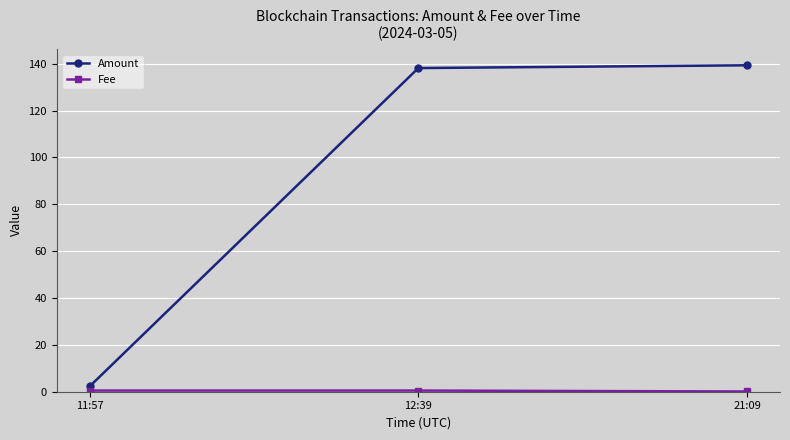

What is the average value of the Amount series?

93.3